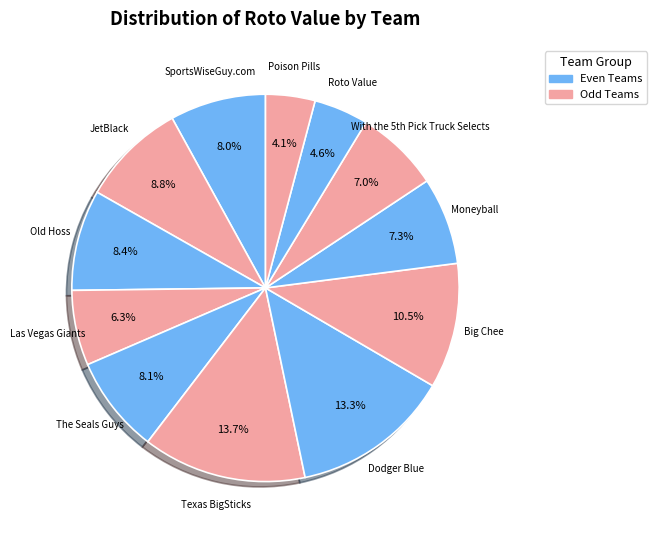

How many segments does this pie chart have?

12